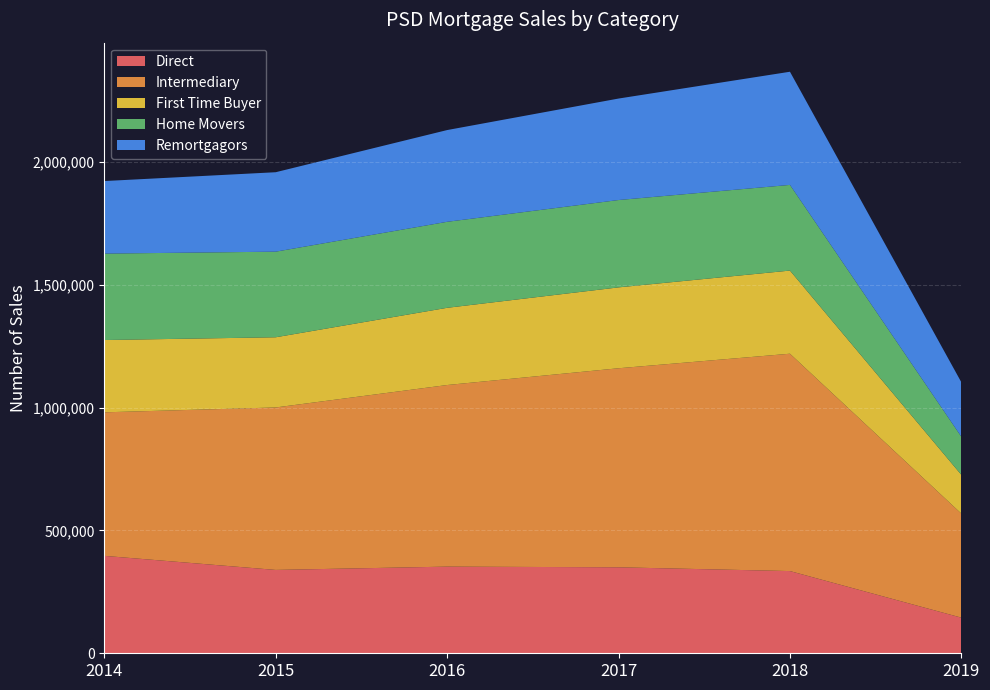

Reading left to right, list all the values displayed in this chart.

Direct: 2014=396574	2015=339323	2016=352735	2017=350002	2018=334649	2019=144993
Intermediary: 2014=584294	2015=661336	2016=739234	2017=810226	2018=884798	2019=423545
First Time Buyer: 2014=294266	2015=285722	2016=314328	2017=329258	2018=338421	2019=157715
Home Movers: 2014=351783	2015=348453	2016=350068	2017=355548	2018=348737	2019=155047
Remortgagors: 2014=295379	2015=323409	2016=373464	2017=413101	2018=460646	2019=221730